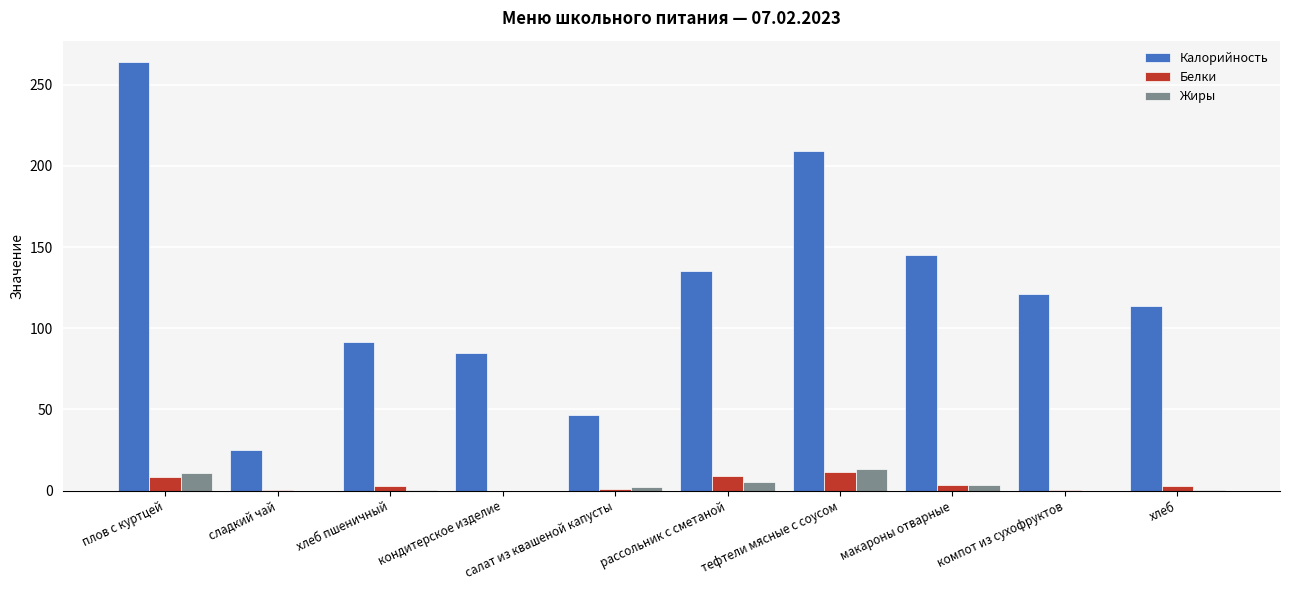

True or false: Калорийность has a value of 44.4 at сладкий чай.

False